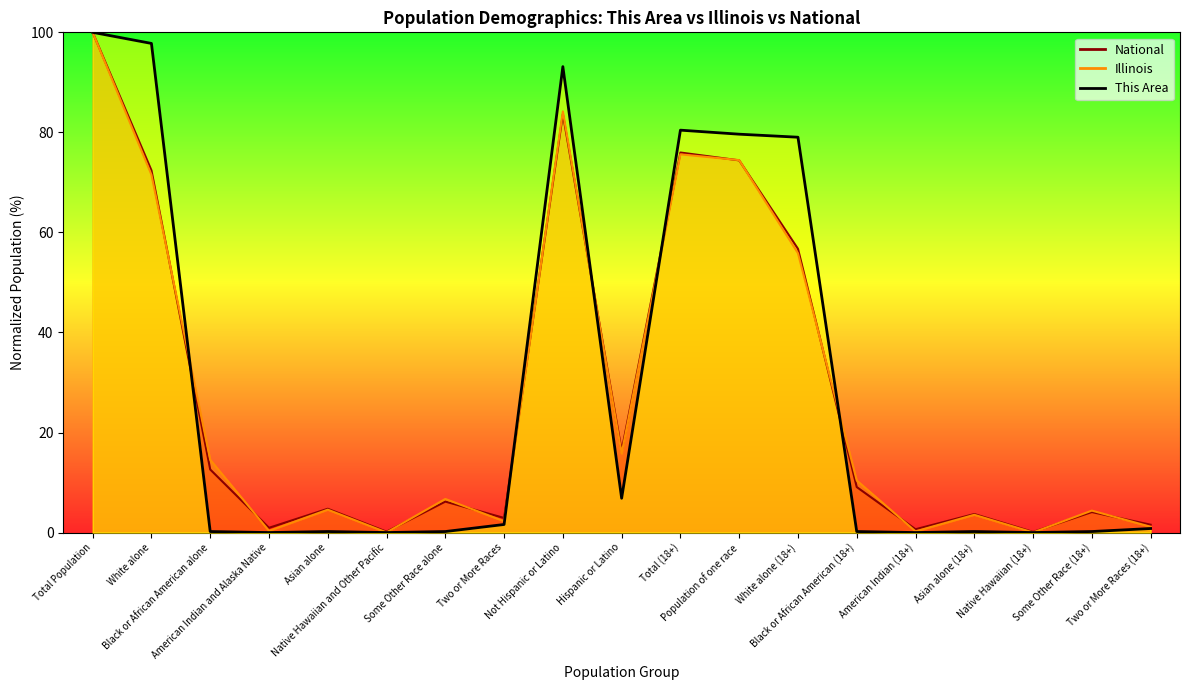

How many data points does each series have?

19